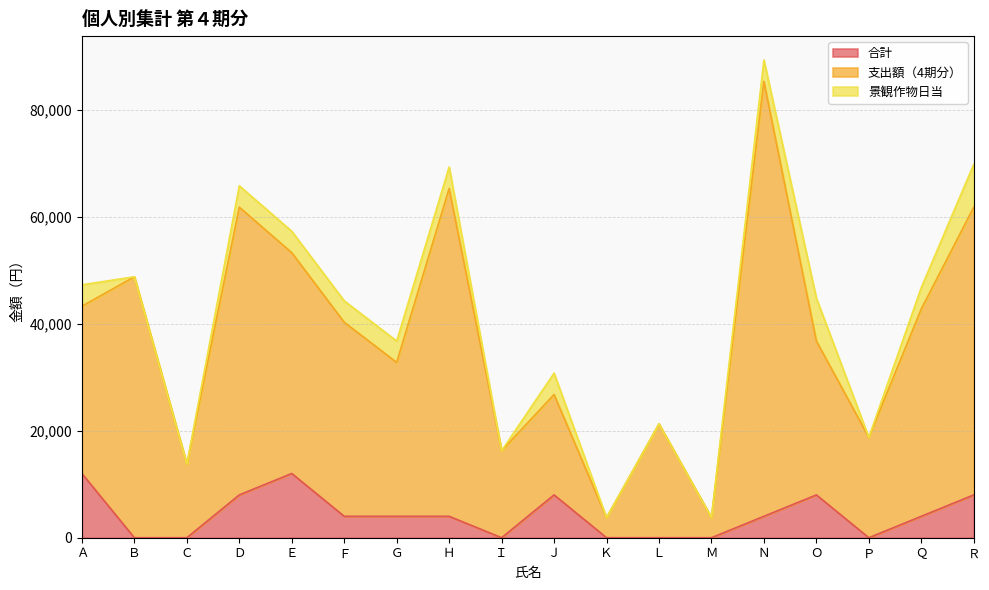

Does the chart have visible grid lines?

Yes